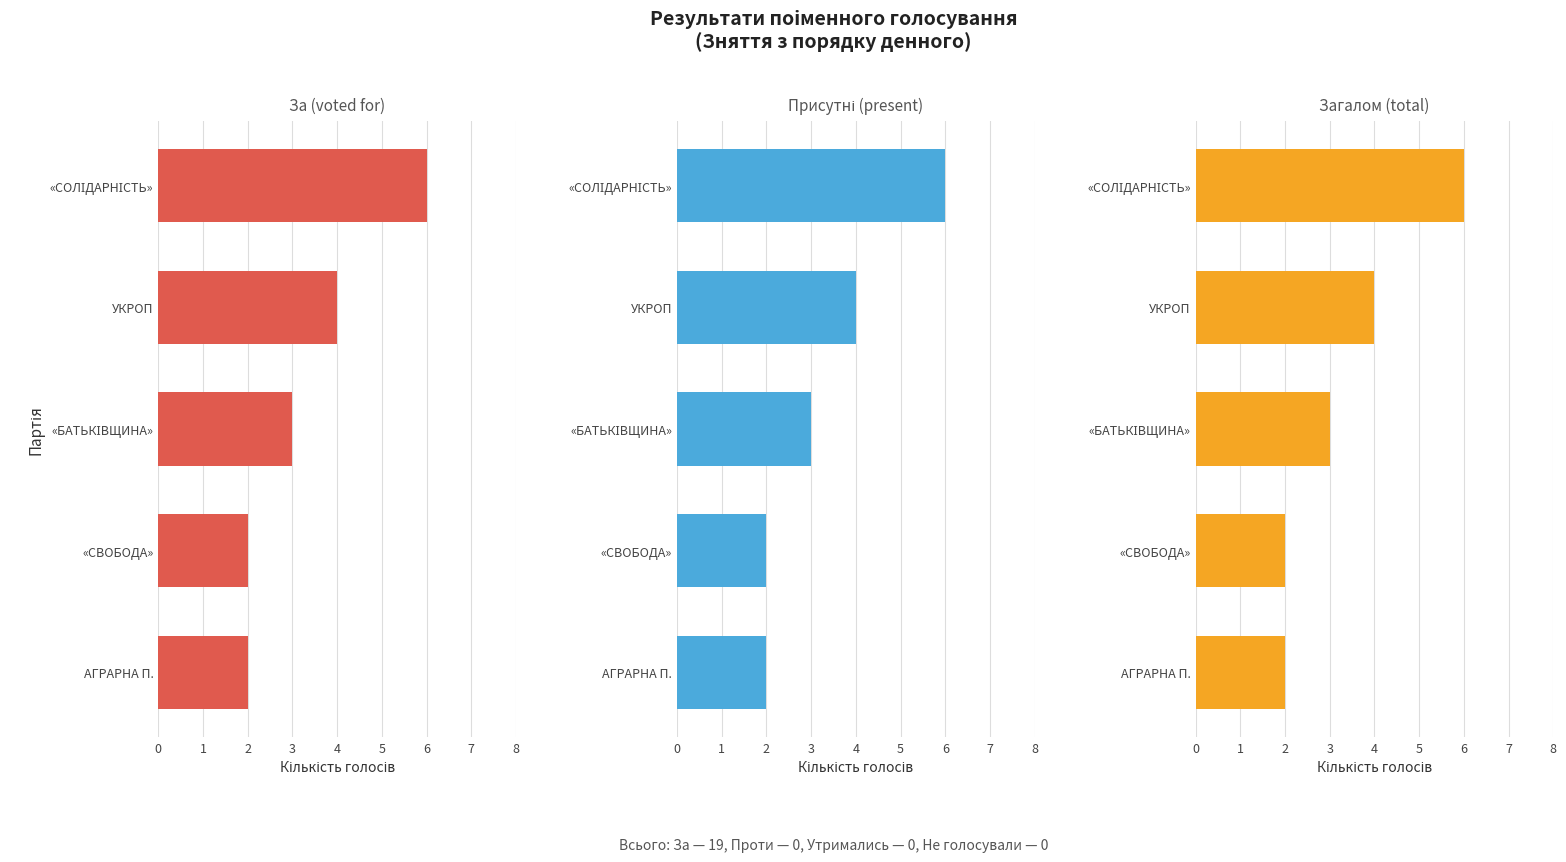

How many groups of bars are there?

5